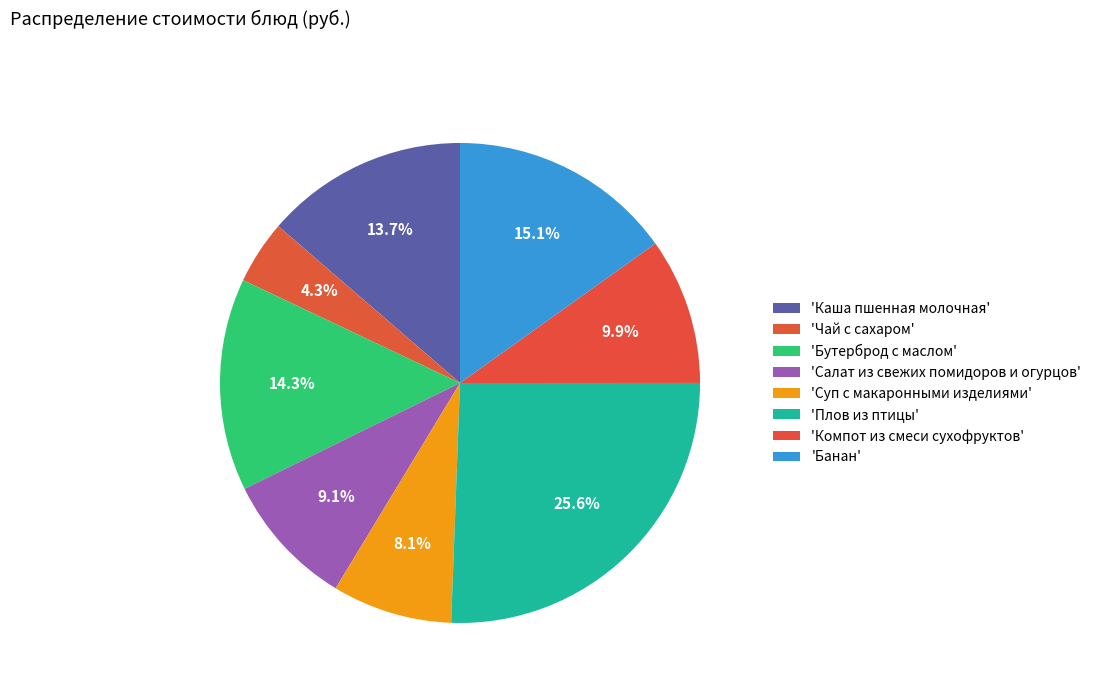

To the nearest percent, what is the average slice percentage?

12%